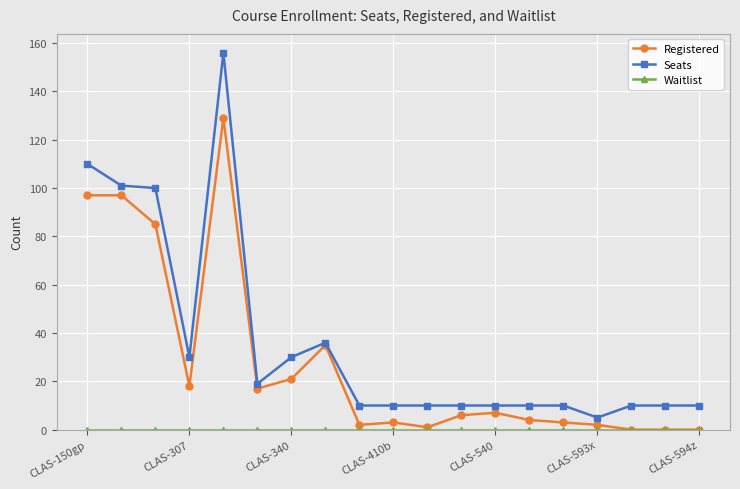

Which series has the largest total across all categories?

Seats